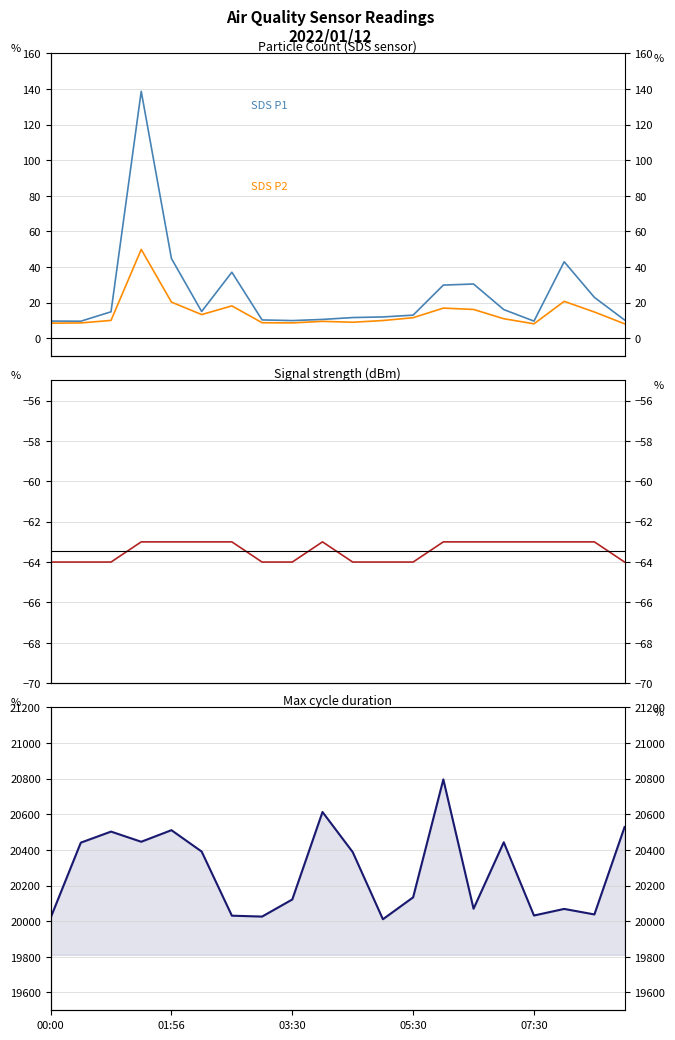

Which category has the lowest value in the SDS P2 series?

07:30